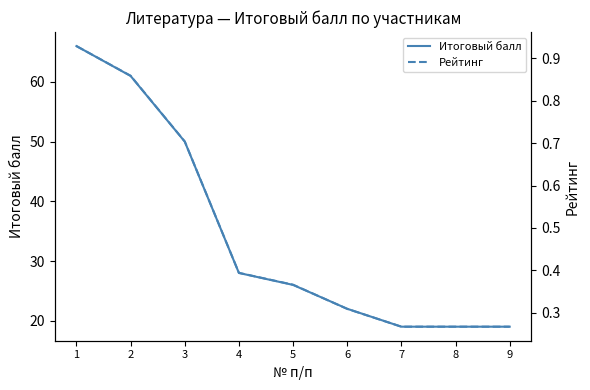

Rank the series by their average value, from lowest to highest.

Рейтинг, Итоговый балл